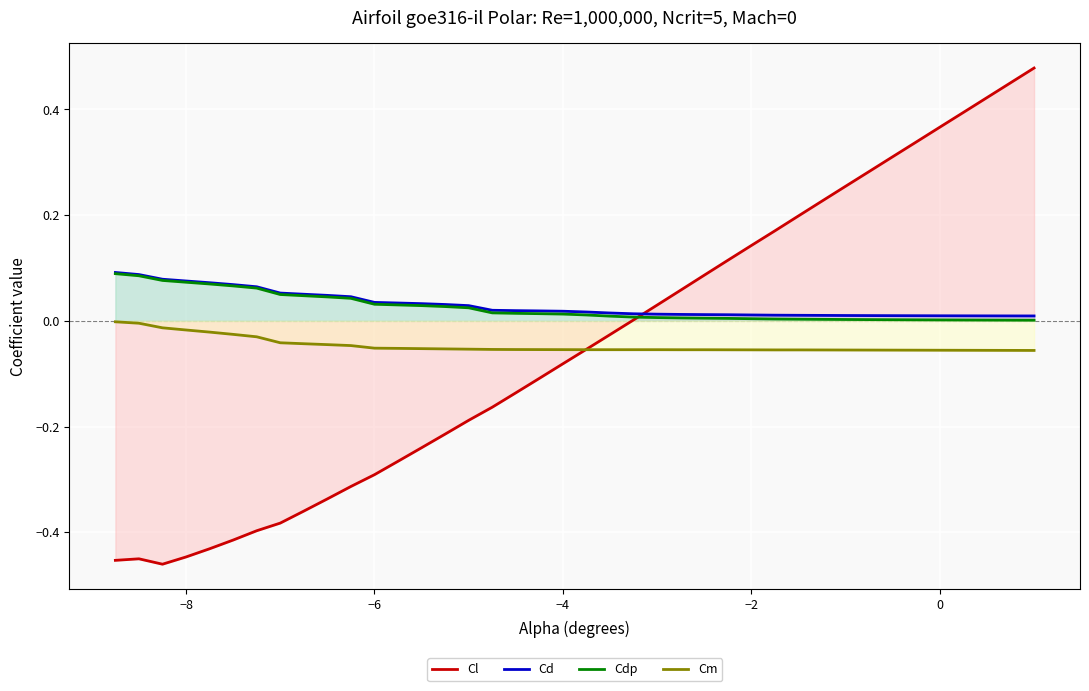

List the series in order of their peak value, lowest first.

Cm, Cdp, Cd, Cl